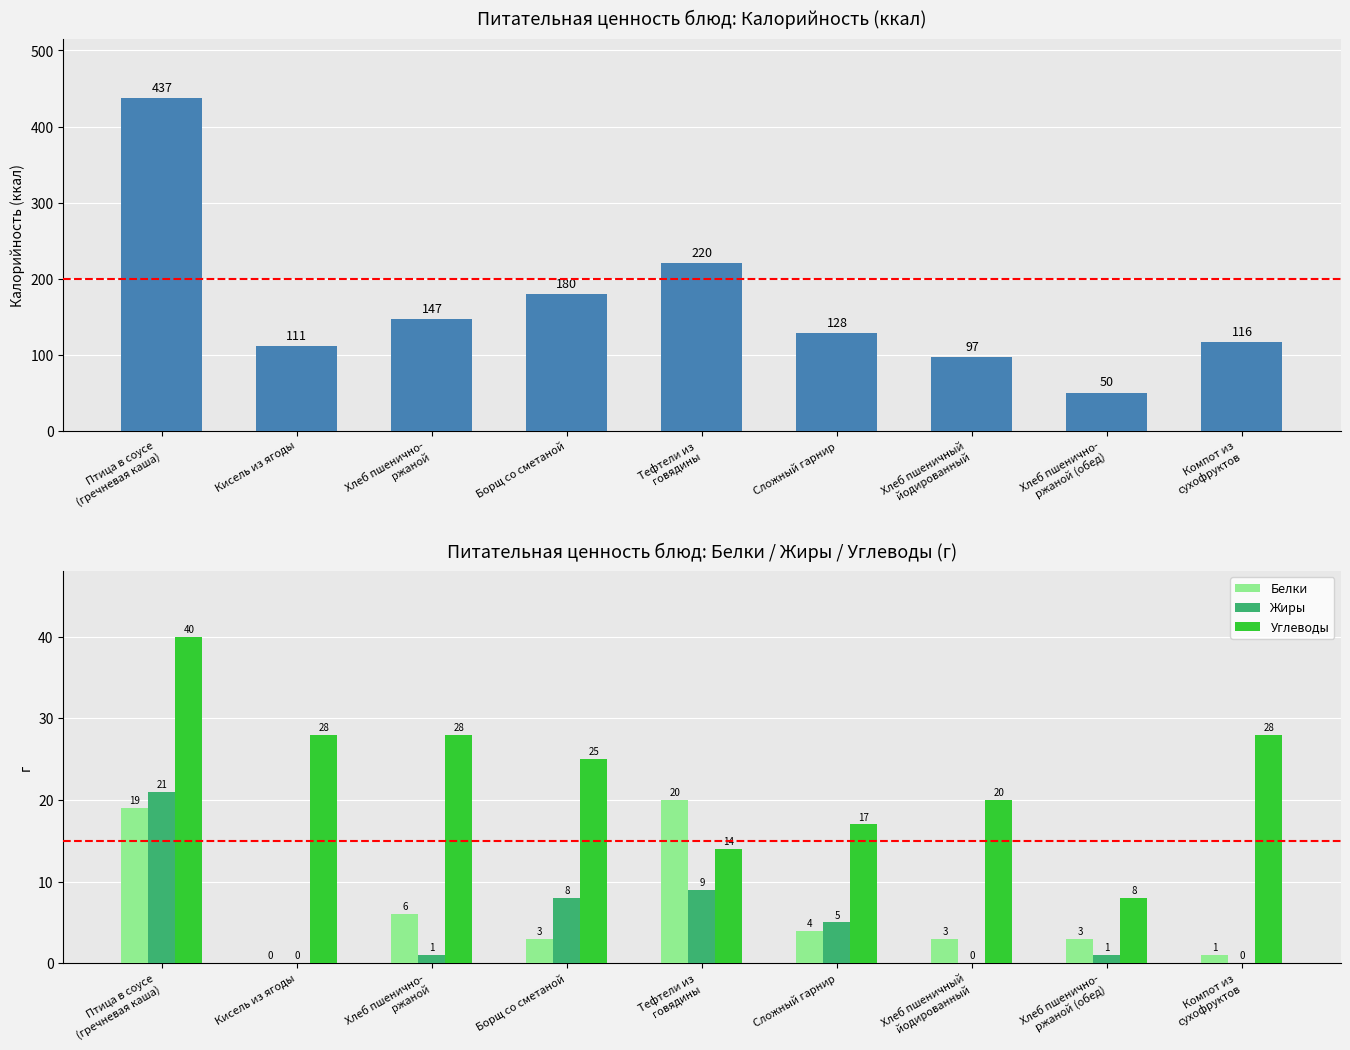

What is the sum of the Белки values at Кисель из ягоды and Компот из
сухофруктов?

1